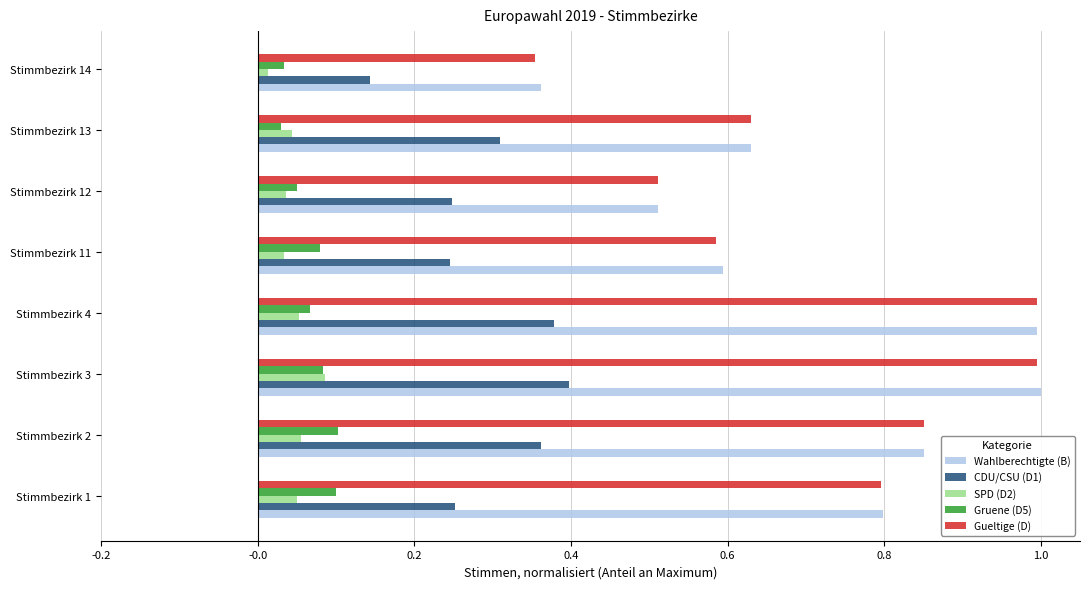

The Gruene (D5) series shows 0.1 at Stimmbezirk 4. True or false?

True